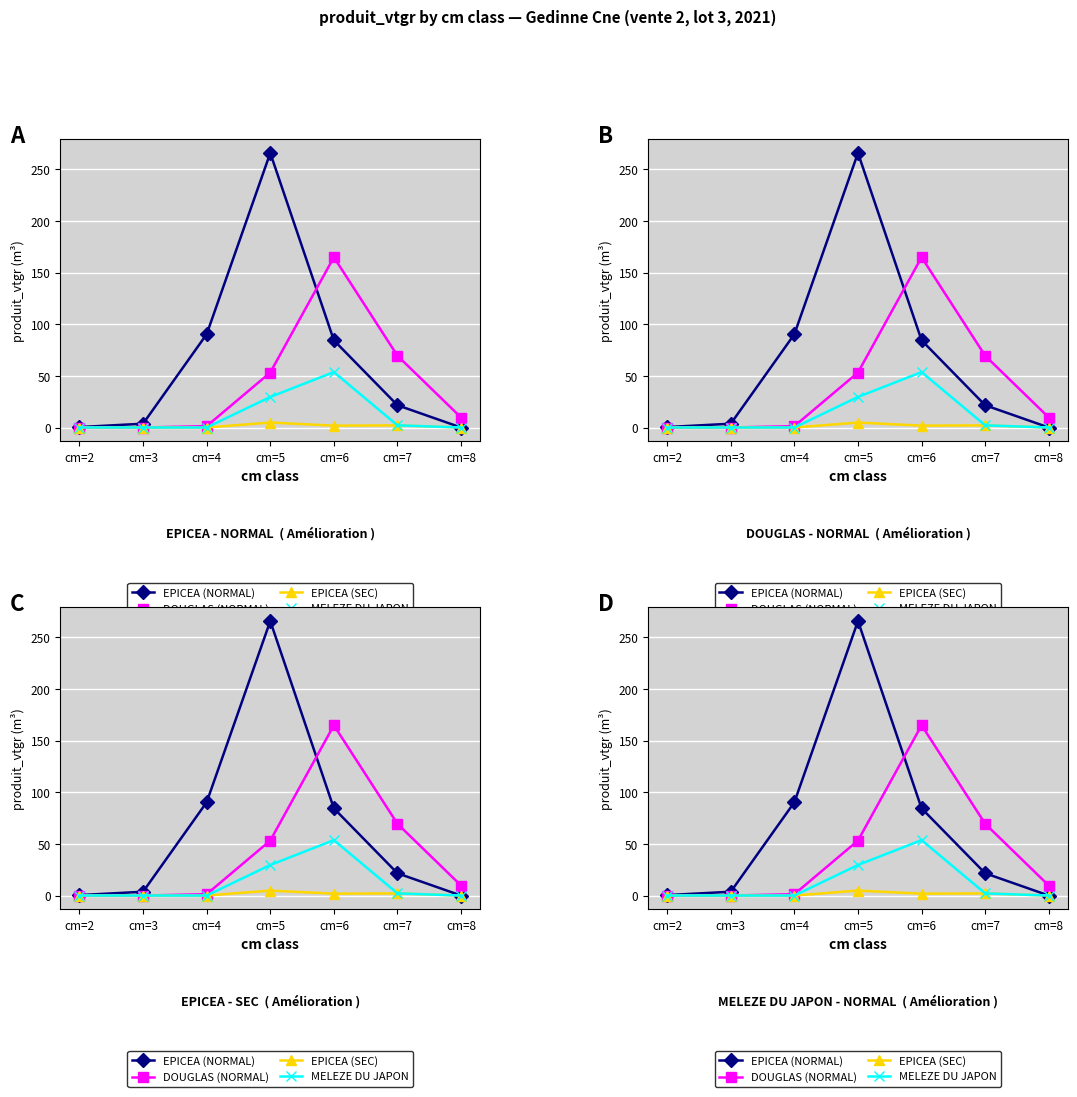

Is it true that EPICEA (NORMAL) equals 265.6 at cm=5?

True